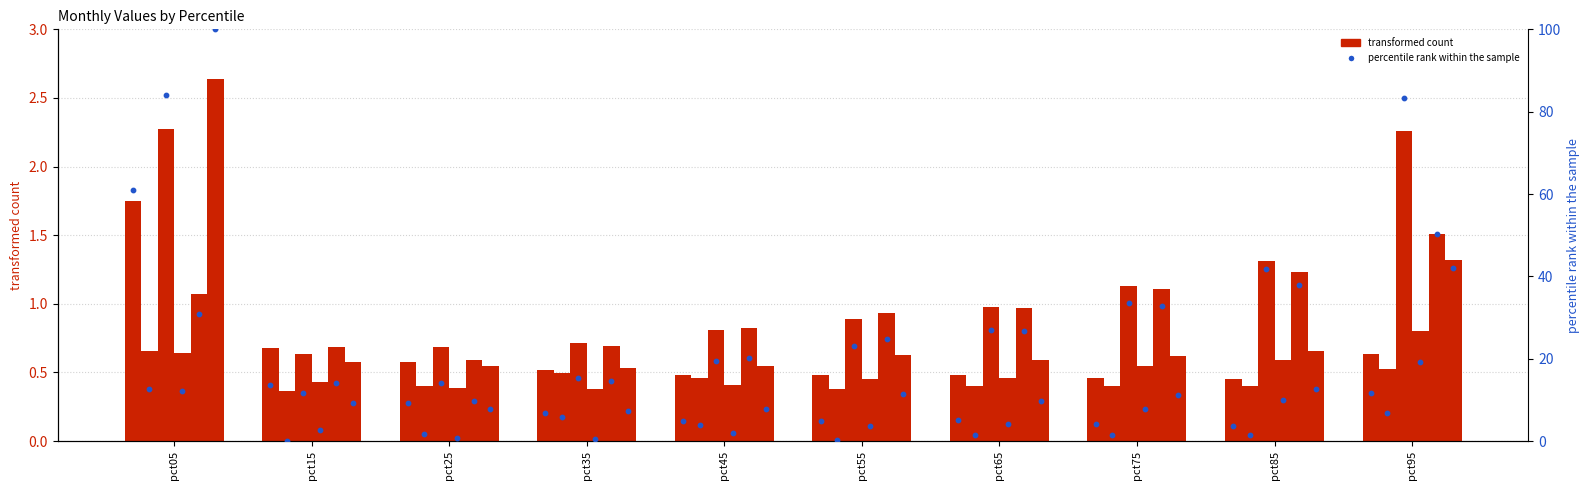

Is the value of Jun at pct35 greater than the value of Jan at pct25?

No